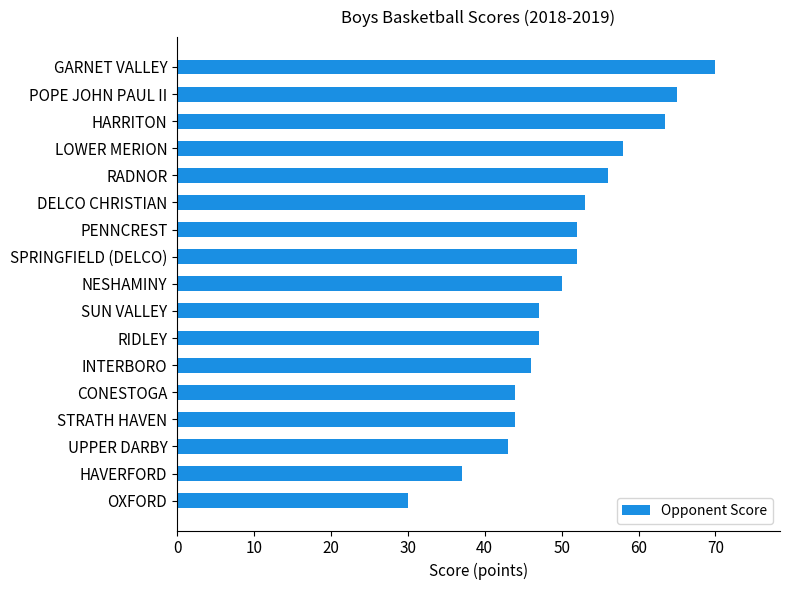

How many distinct data groups are displayed?

1